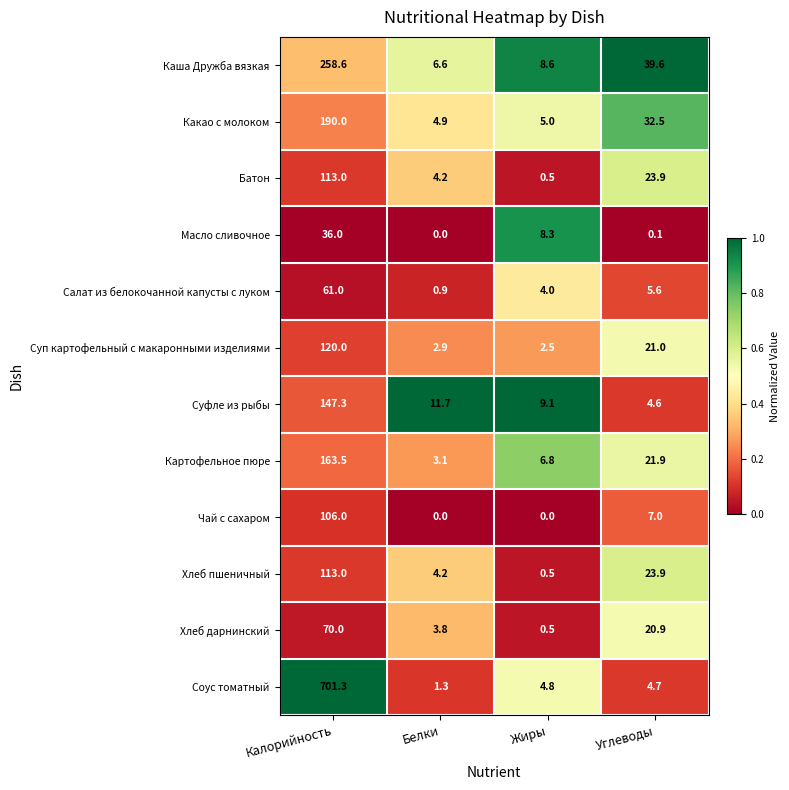

What is the difference between the highest and lowest values at Углеводы?

39.5